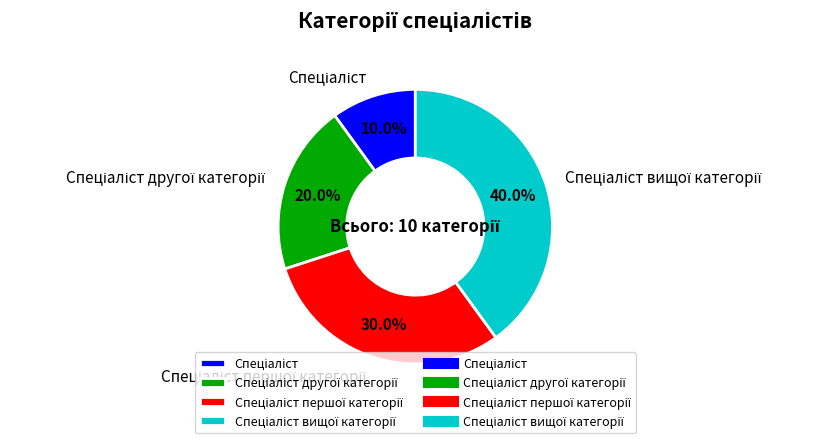

Count the number of slices in the pie.

4